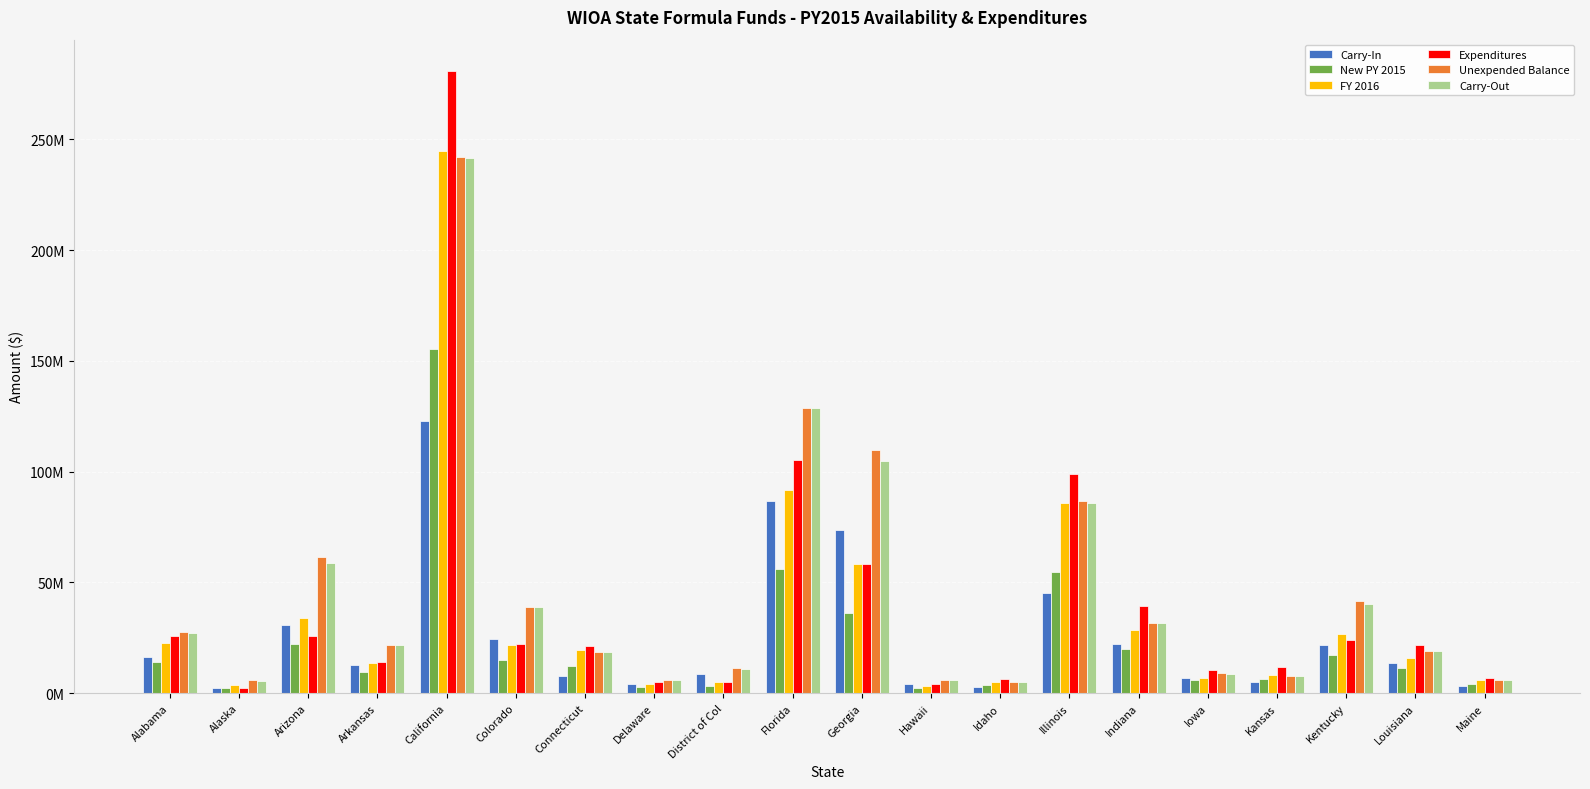

Are the bars grouped side by side (vs. stacked)?

Yes